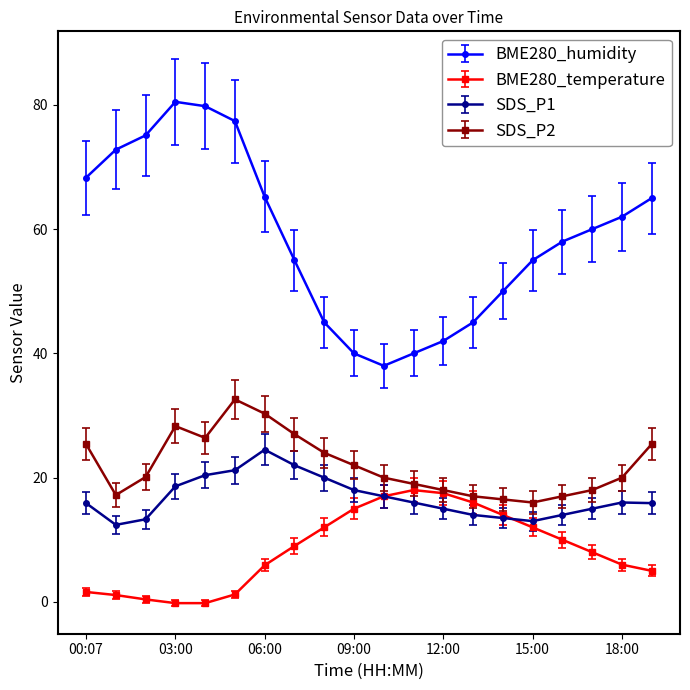

How many data points in BME280_temperature are less than 9?

10